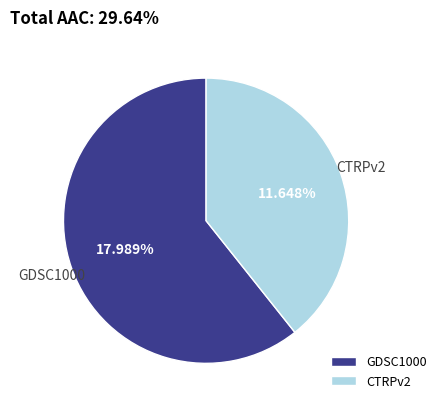

Rank the categories by value from lowest to highest.

CTRPv2, GDSC1000